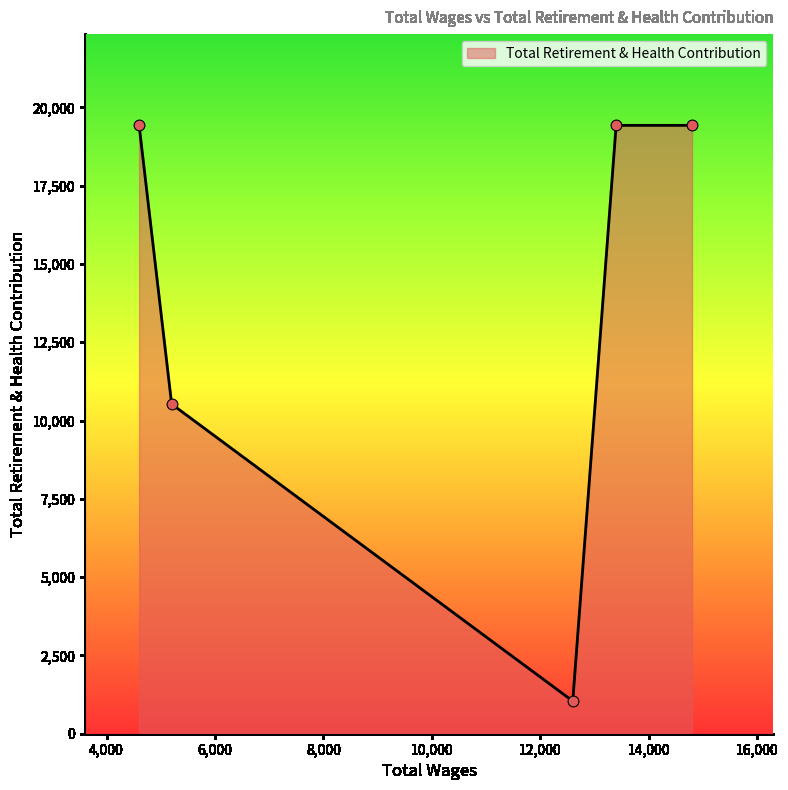

What is the sum of all values?

69846